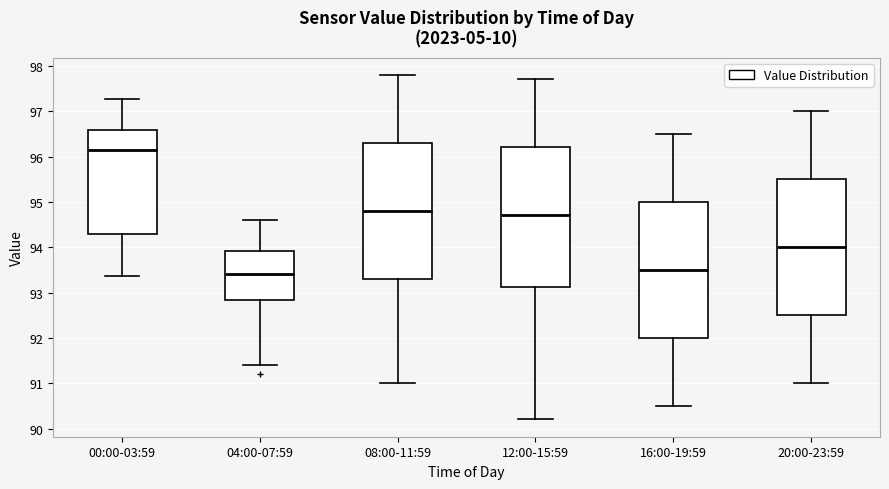

Reading left to right, transcribe this box plot: for each box, give where its median line is, the range the box spans, and where its two whiskers end, as read against the y-axis. The values are not printed on the chart, so give them approximately, as read against the axis.

00:00-03:59: median 96.1, box 94.3 to 96.6, whiskers 93.4 to 97.3
04:00-07:59: median 93.4, box 92.8 to 93.9, whiskers 91.4 to 94.6
08:00-11:59: median 94.8, box 93.3 to 96.3, whiskers 91.0 to 97.8
12:00-15:59: median 94.7, box 93.1 to 96.2, whiskers 90.2 to 97.7
16:00-19:59: median 93.5, box 92.0 to 95.0, whiskers 90.5 to 96.5
20:00-23:59: median 94.0, box 92.5 to 95.5, whiskers 91.0 to 97.0